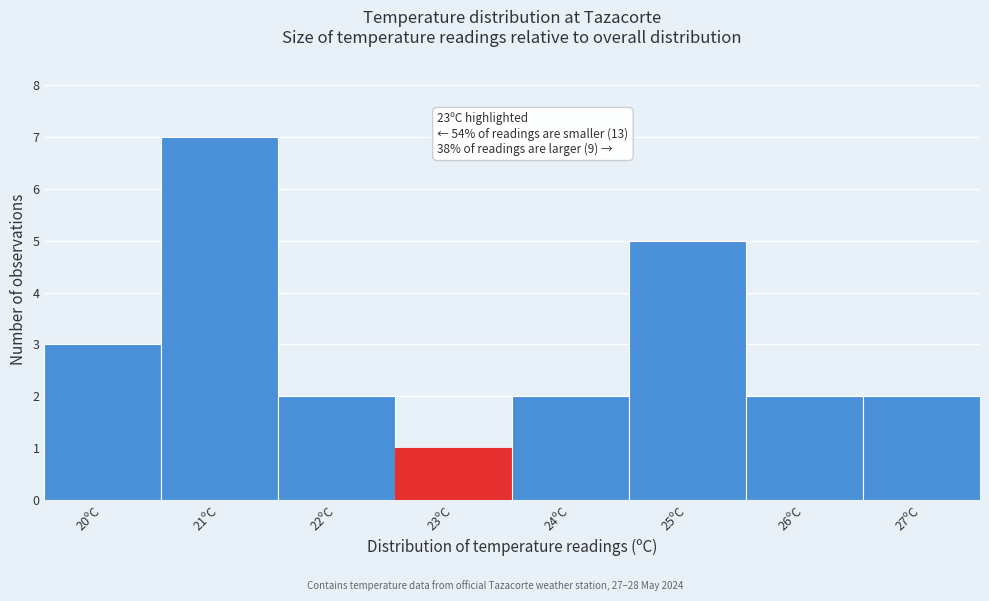

Which range on the x-axis has the tallest bar?

20.5 to 21.5